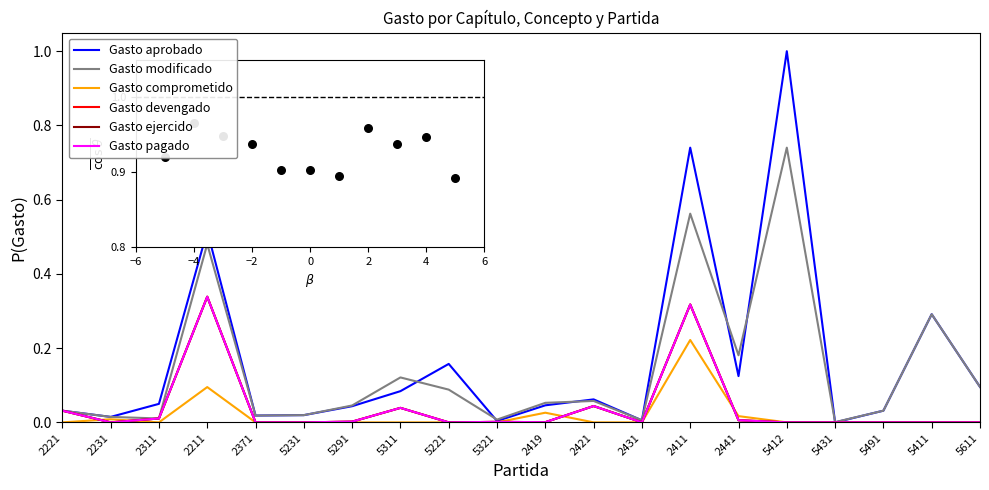

At how many categories does at least one series exceed 0?

20